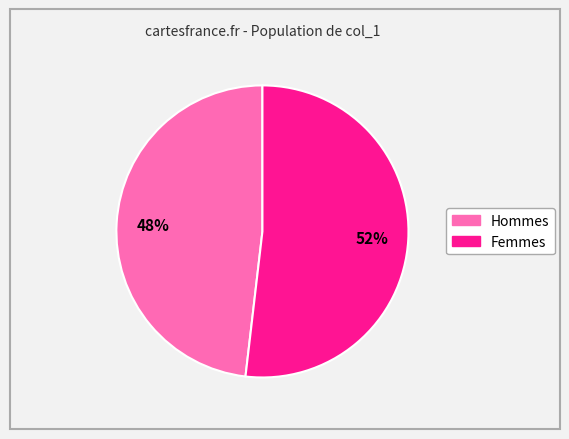

Is there a majority slice in this chart?

Yes